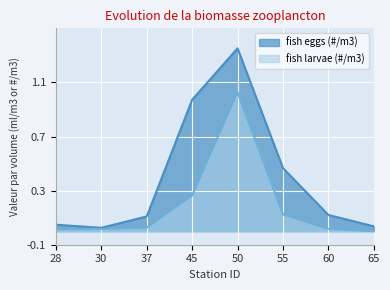

How many lines are shown in the chart?

2